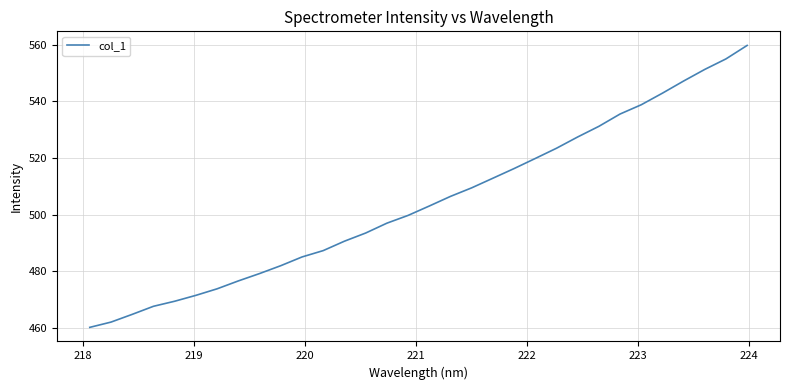

What is the maximum value shown in the chart?

559.7